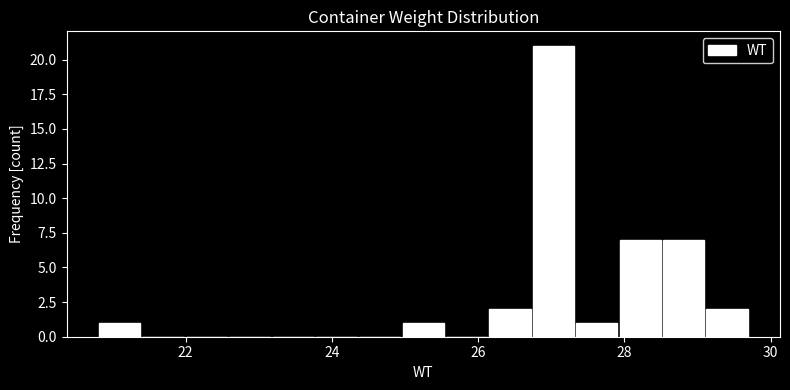

Read against the x-axis, roughly where is the centre of the tallest bar?

27.0